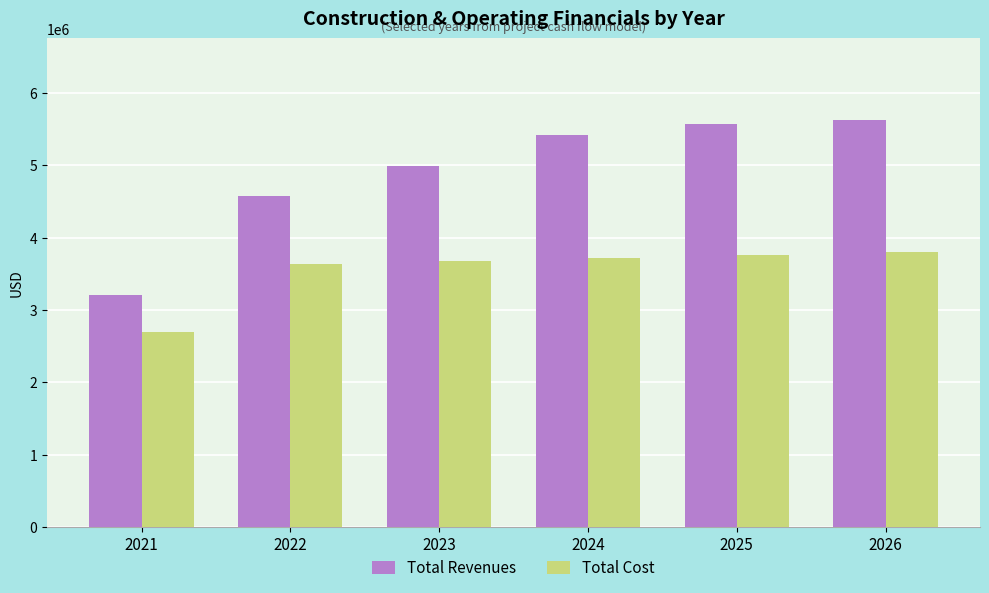

At how many categories does at least one series exceed 4170005?

5